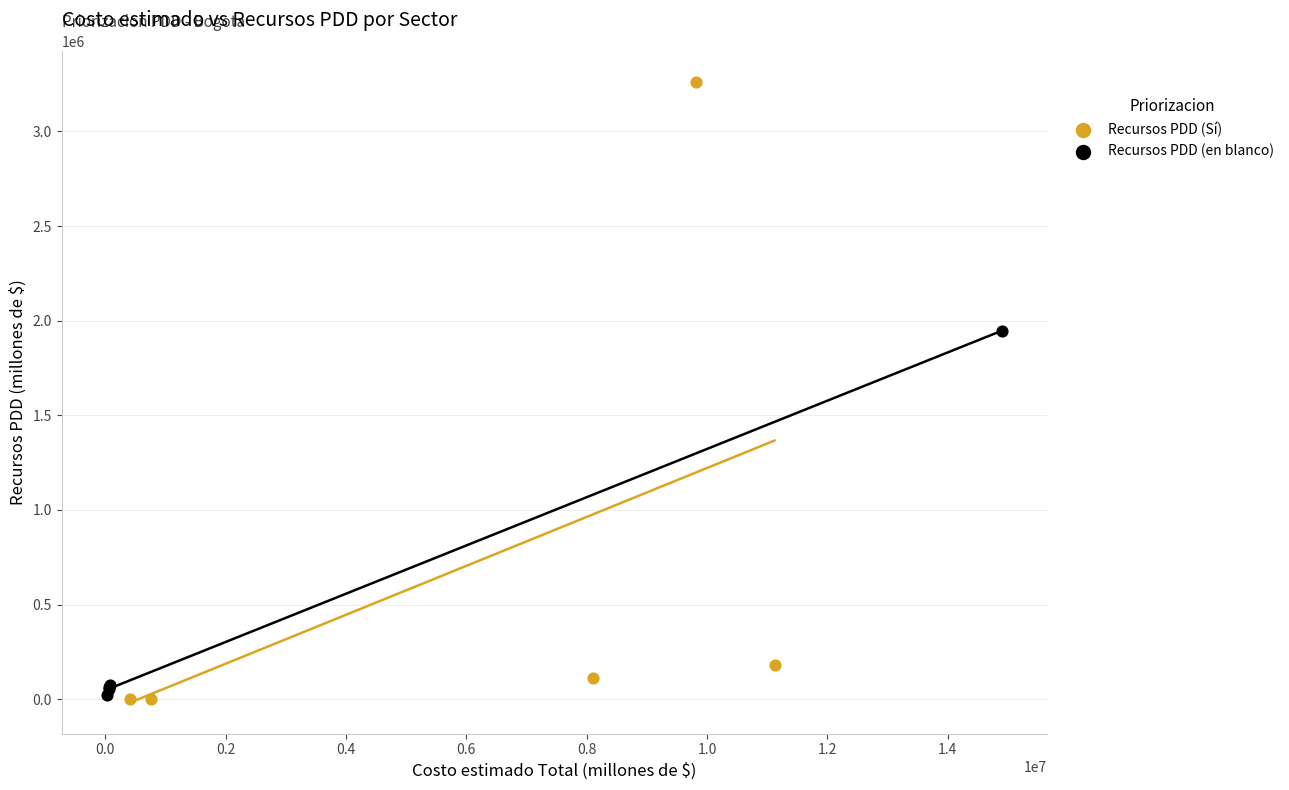

Which series has the widest spread of Y values?

Recursos PDD (Sí)